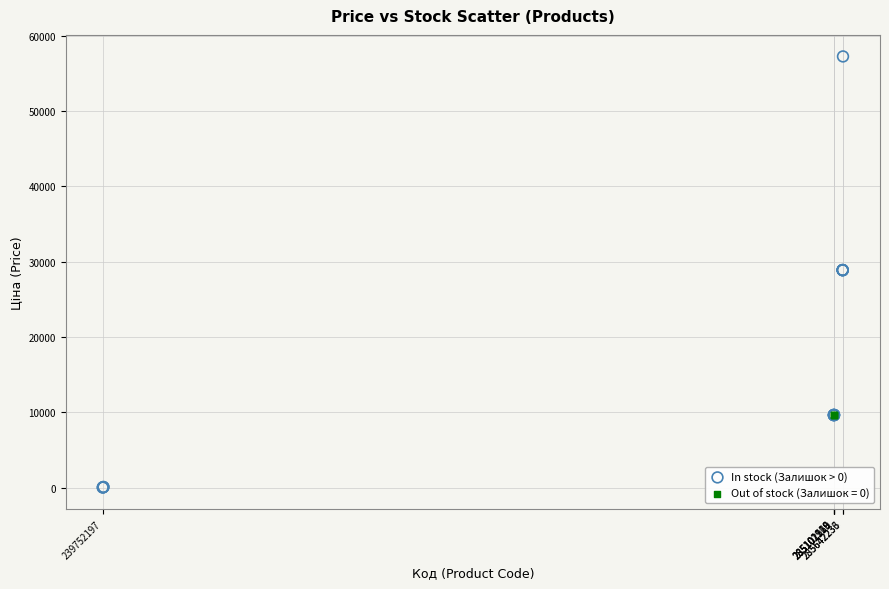

Which series reaches the maximum Y coordinate?

In stock (Залишок > 0)